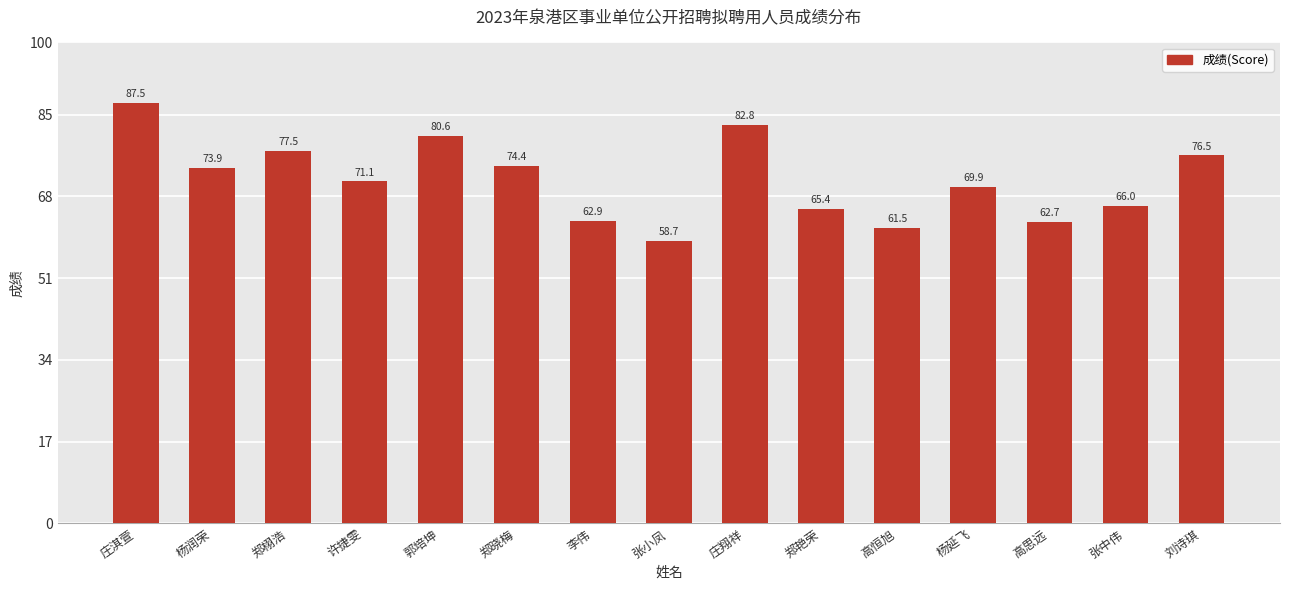

The value at 李伟 is 37.9. True or false?

False